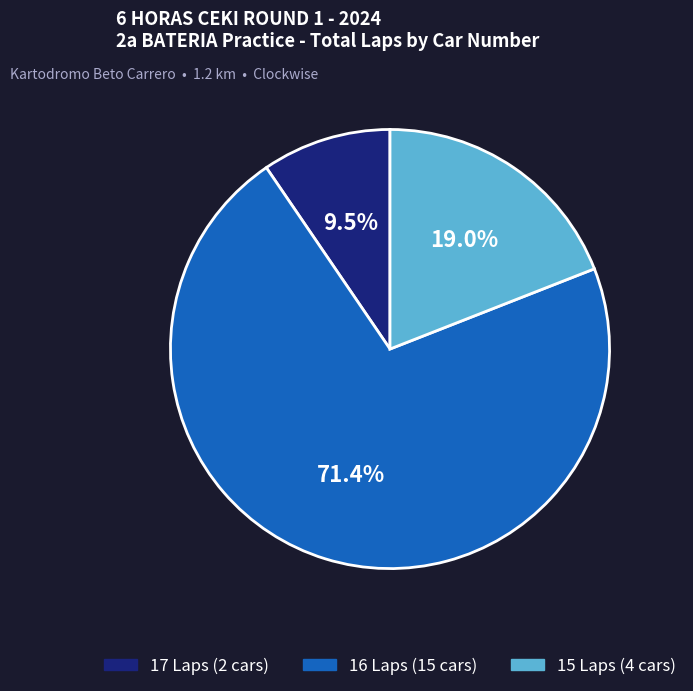

Is there any slice that represents more than half of the pie?

Yes